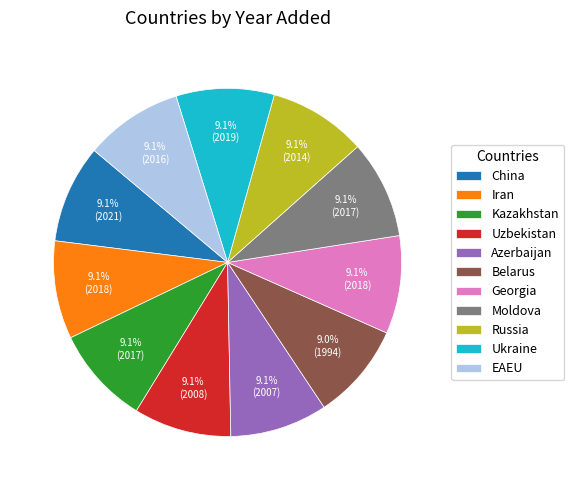

To the nearest percent, what portion does Uzbekistan represent?

9%